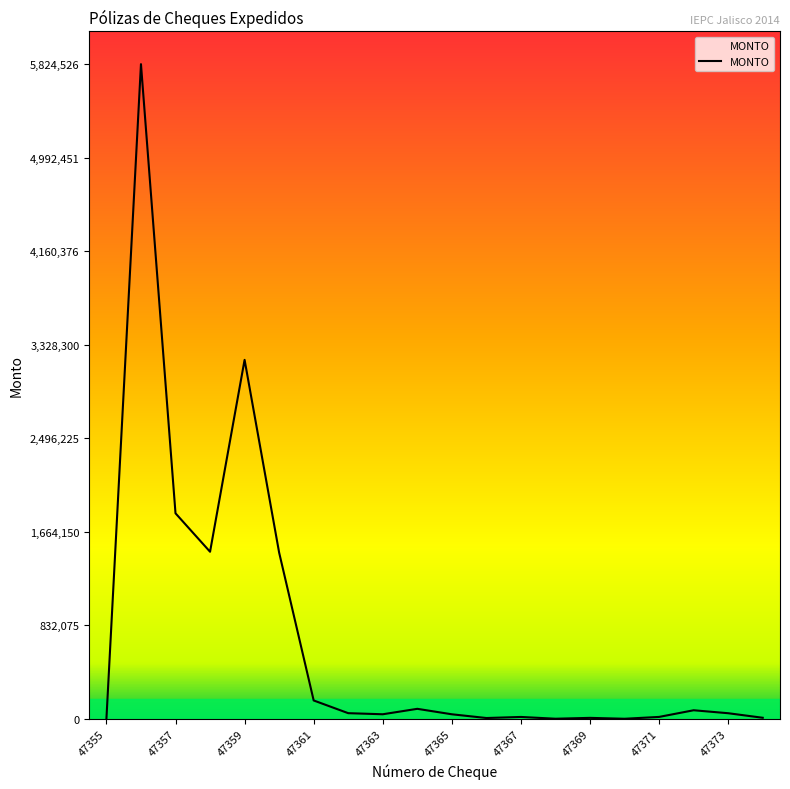

What is the difference between the maximum and minimum values?

5822872.7